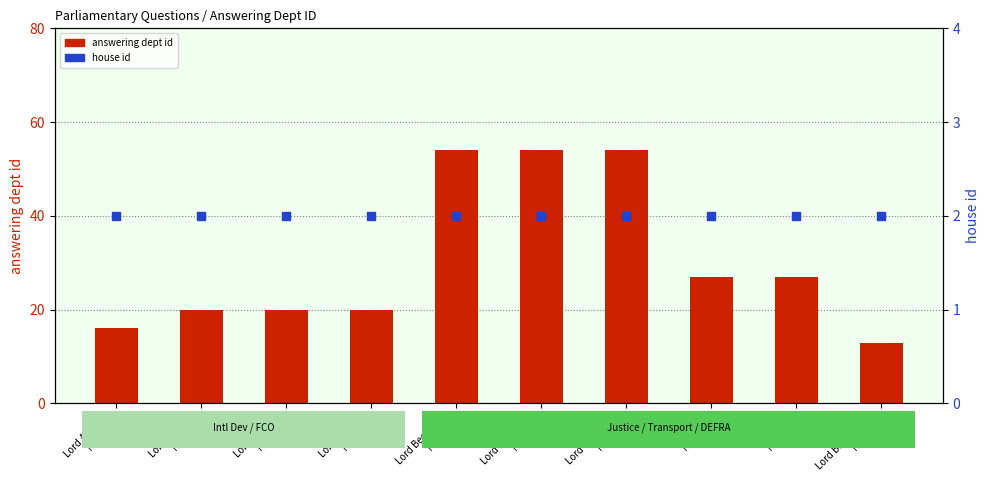

Which series contains the highest Y value?

answering dept id